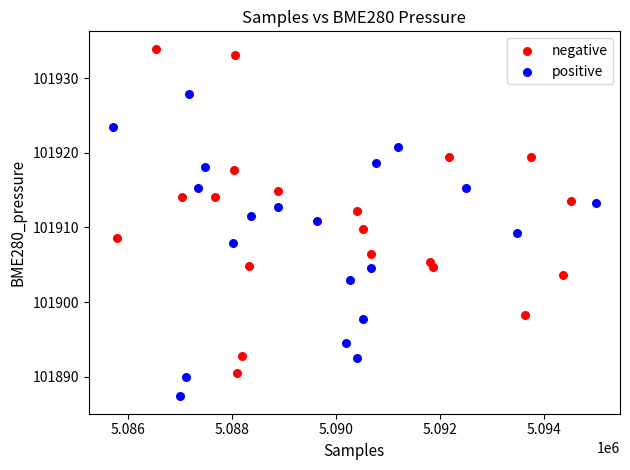

Which series reaches the minimum Y coordinate?

positive